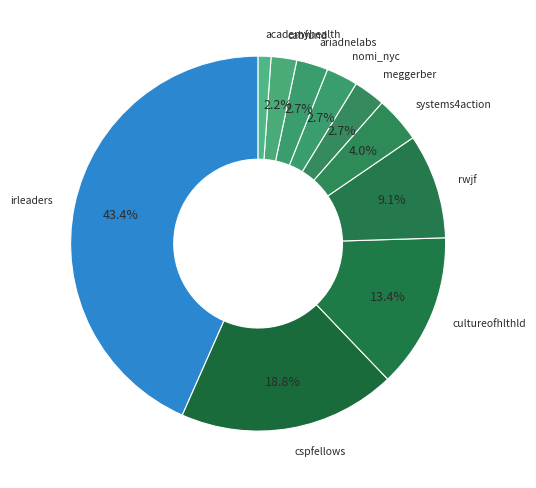

Which category has the smallest portion of the pie?

academyhealth